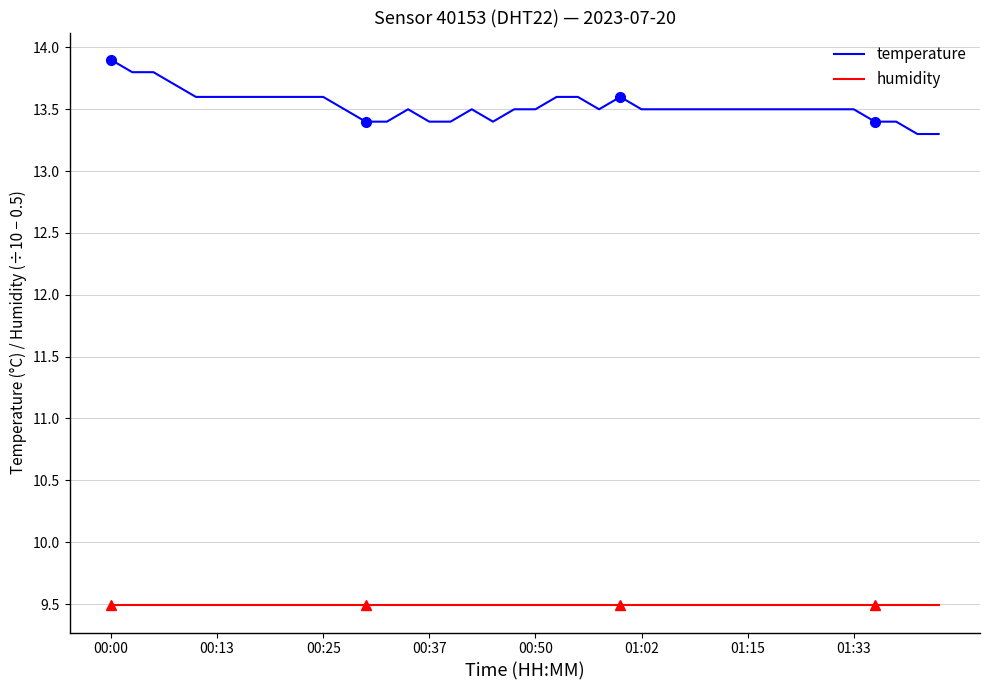

In temperature, how many points are lower than both neighbors (excluding endpoints)?

2